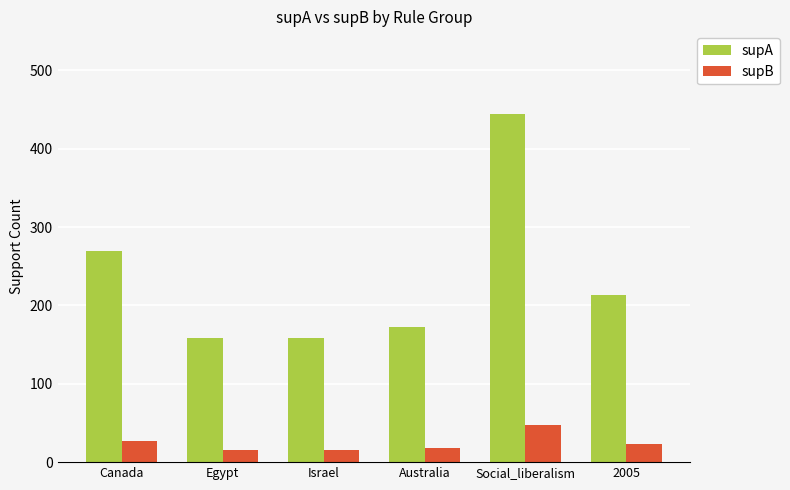

What position from the right is Australia?

3